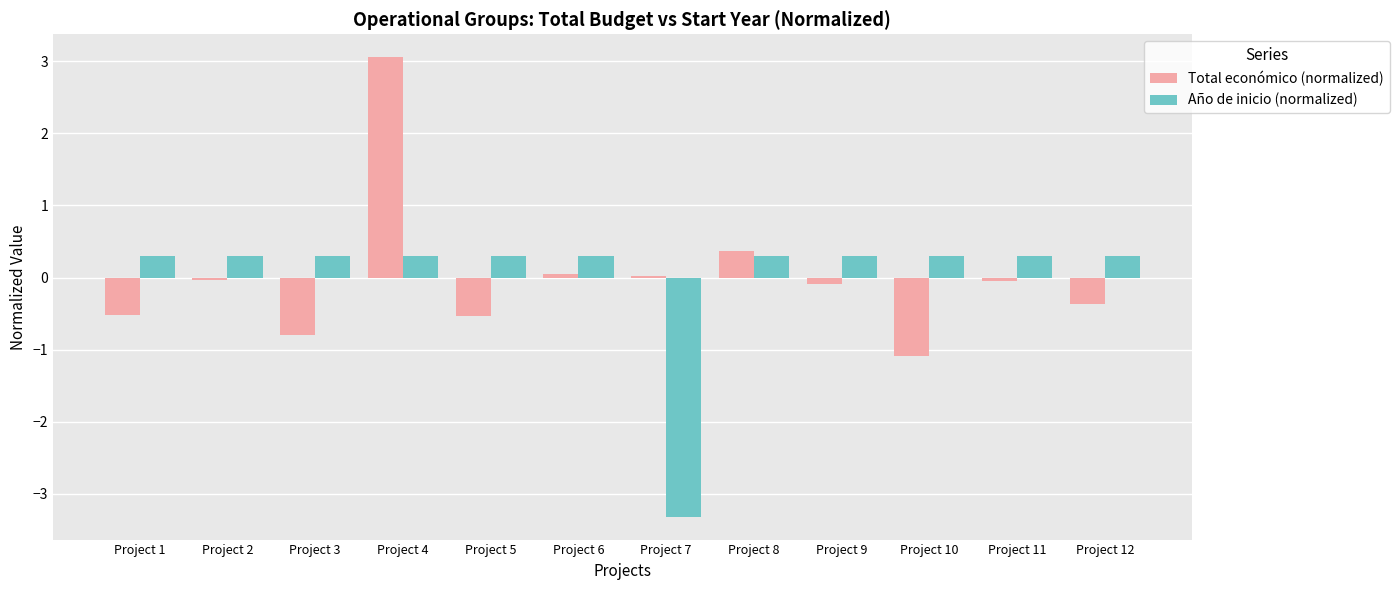

At which category is the sum across all series the highest?

Project 4